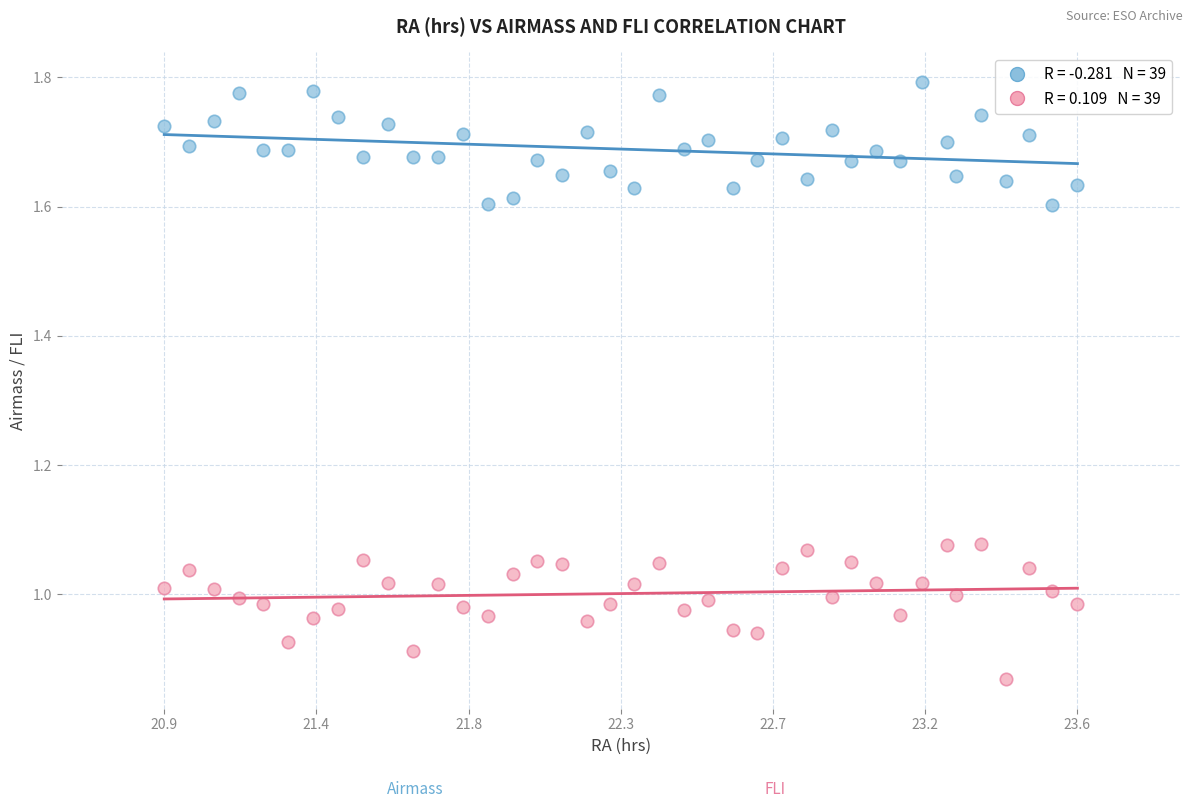

Across all data points, what is the range of X values (max minus min)?

2.7